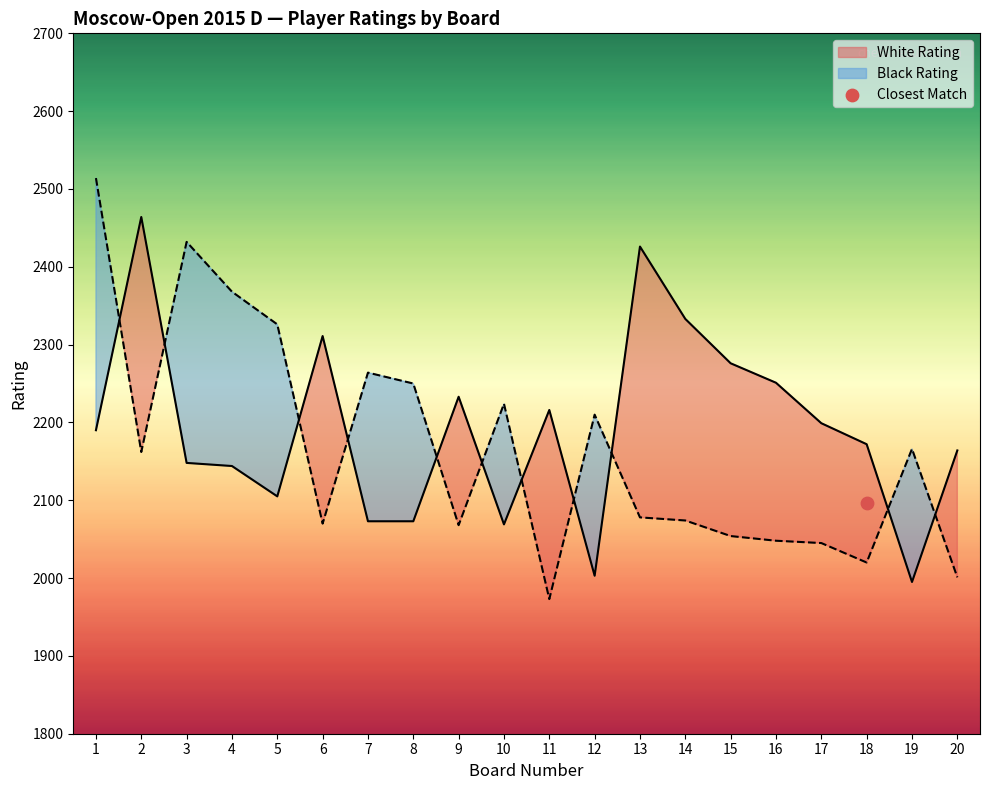

What are all the series names shown in the legend?

White Rating, Black Rating